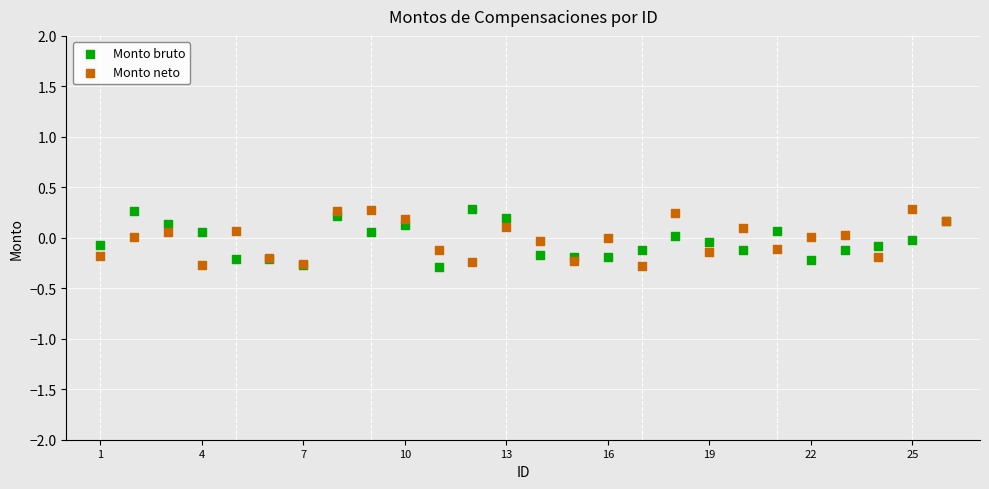

What is the X range (max minus min) for the scatter plot?

25.0